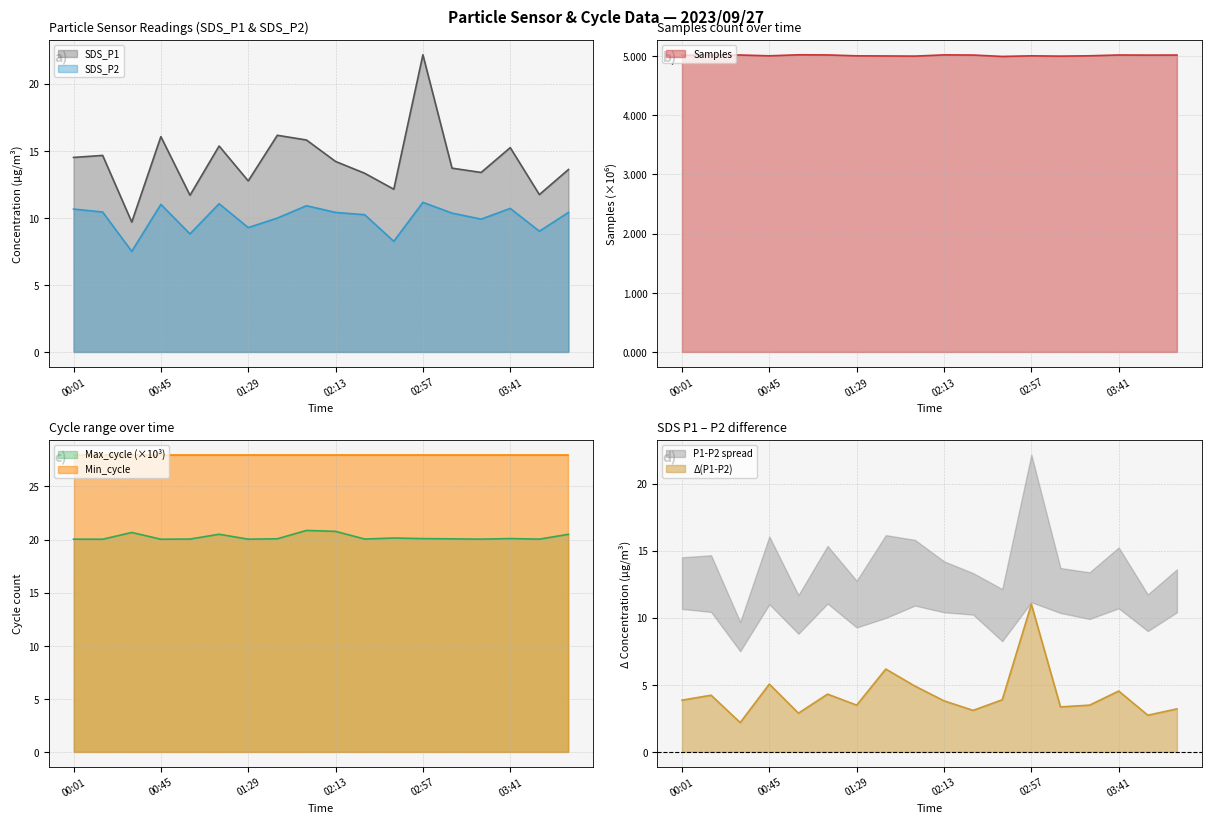

What position from the left is 01:29?

7